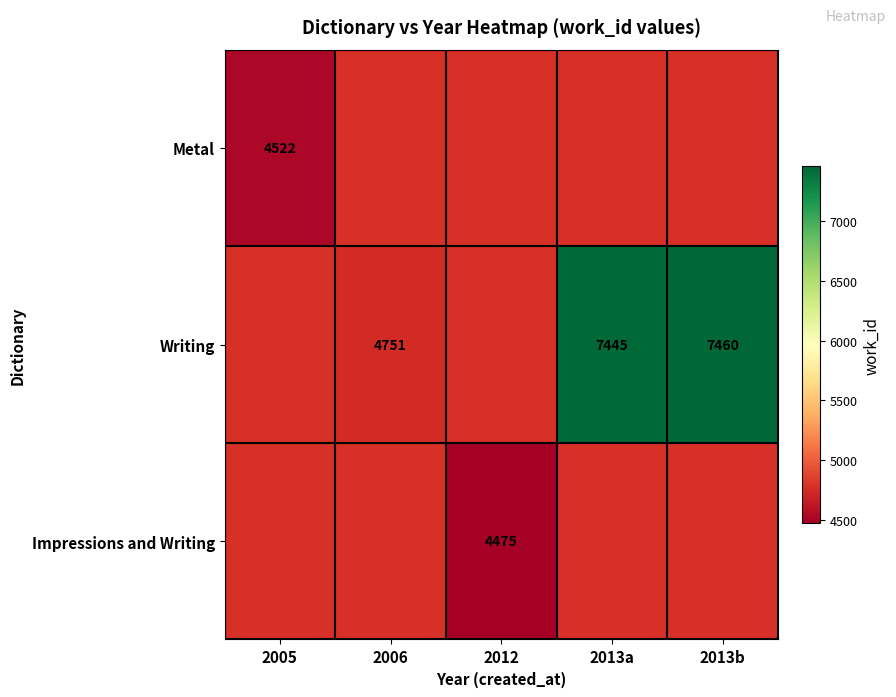

The value of Impressions and Writing at 2012 is 6316. True or false?

False